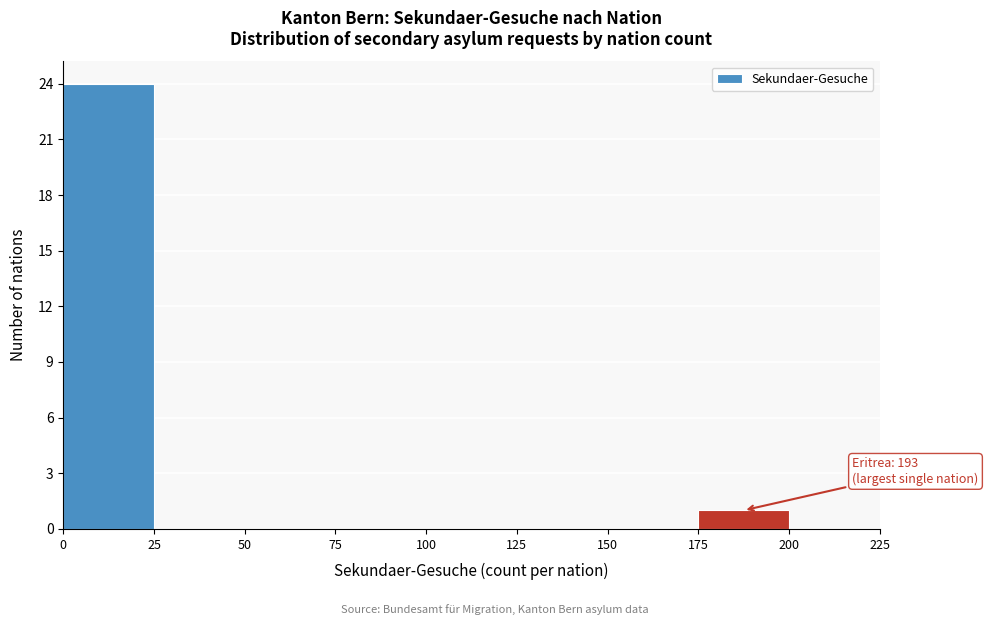

Over which range of the x-axis is the bar tallest?

0 to 25